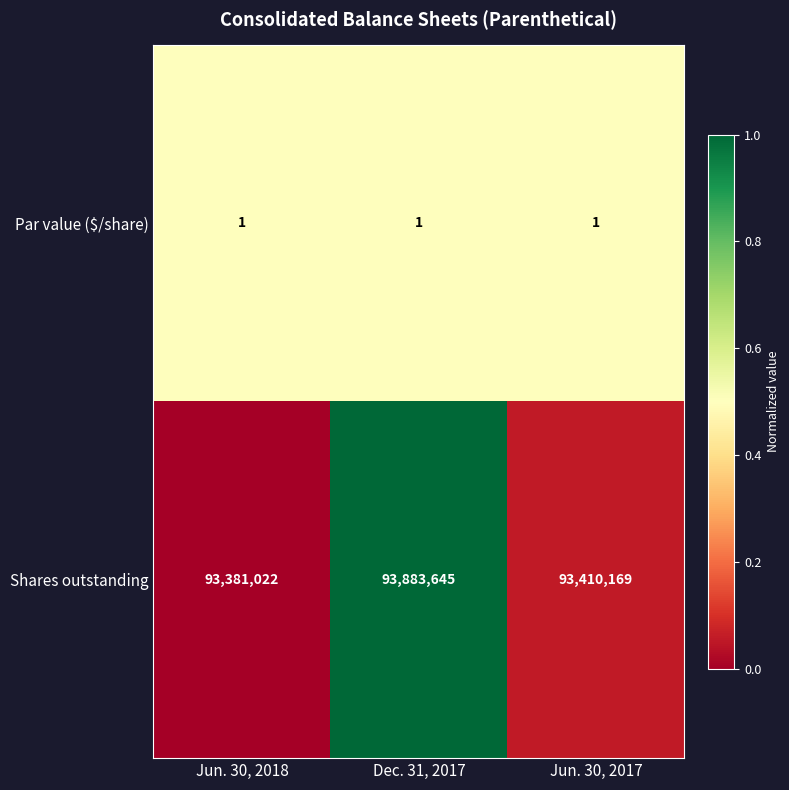

Reading right to left, what are all the values shown in this chart?

Par value ($/share): Jun. 30, 2017=1	Dec. 31, 2017=1	Jun. 30, 2018=1
Shares outstanding: Jun. 30, 2017=93410169	Dec. 31, 2017=93883645	Jun. 30, 2018=93381022